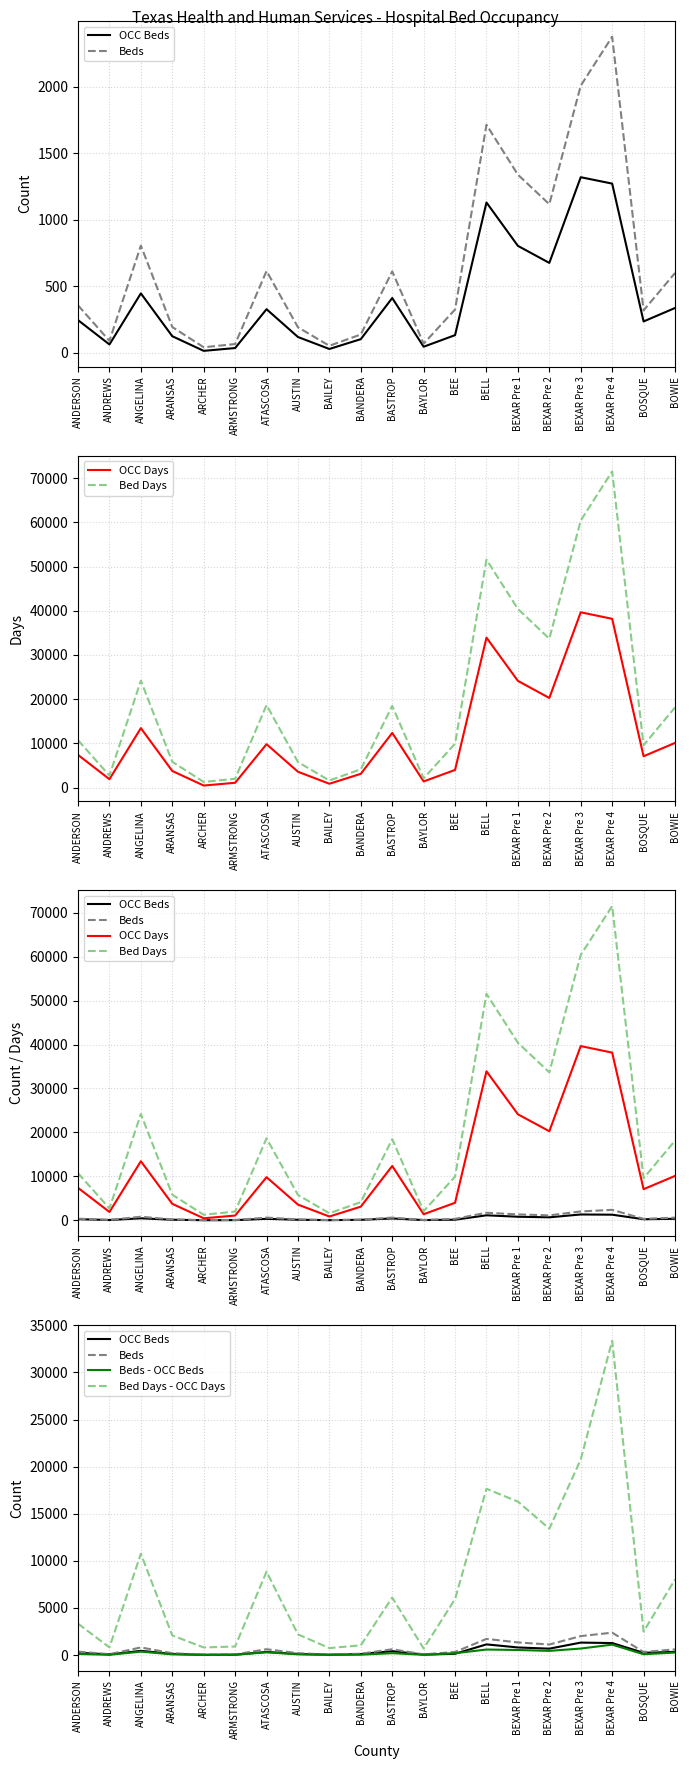

What is the label of the 15th point from the left?

BEXAR Pre 1